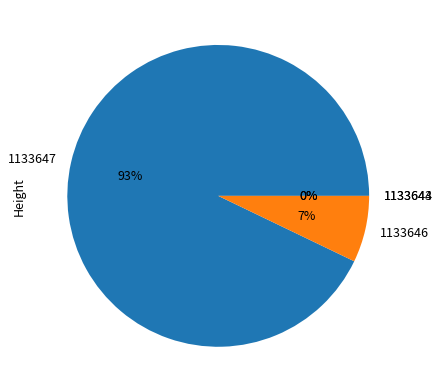

What is the majority slice?

1133647